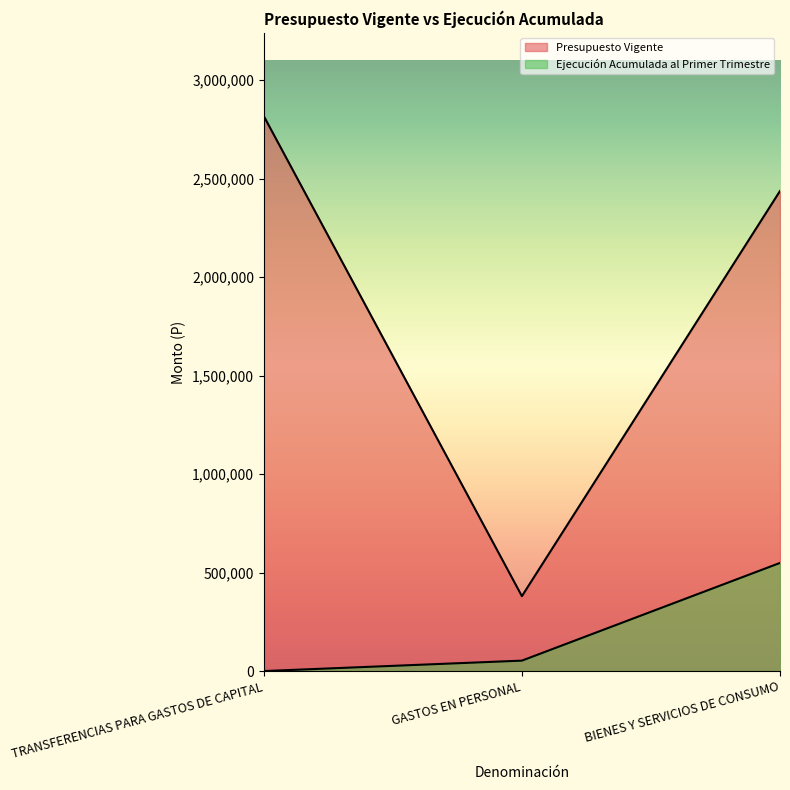

Count the number of categories in the chart.

3